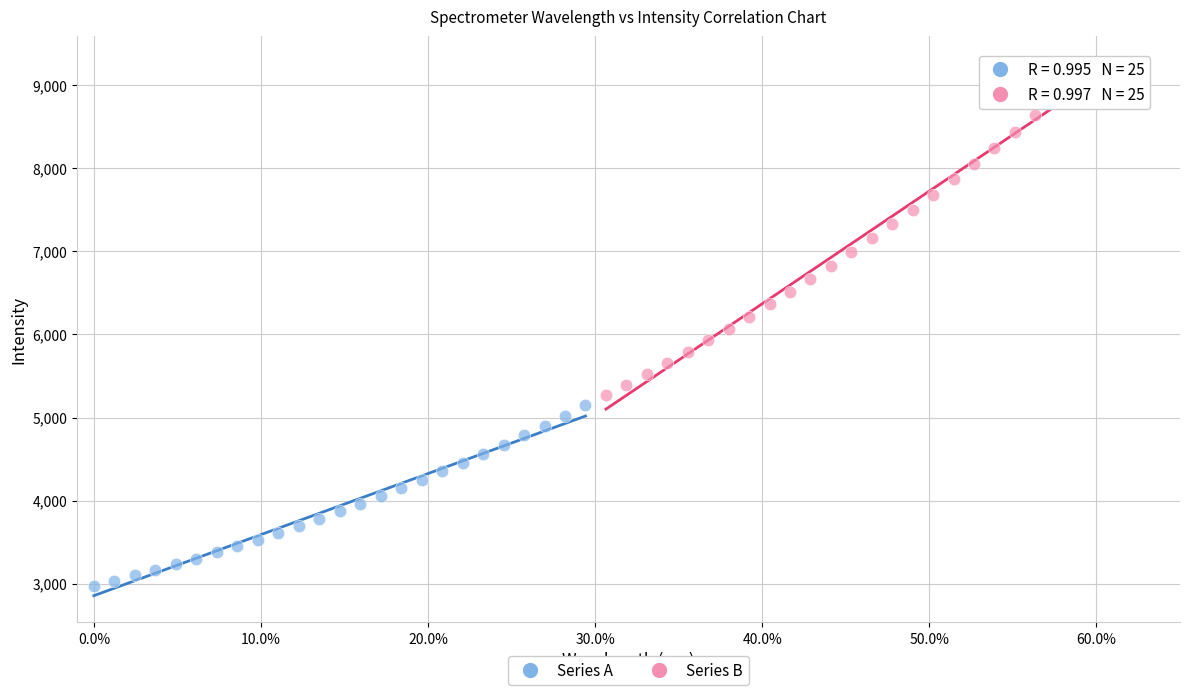

Which series contains the lowest Y value?

Series A